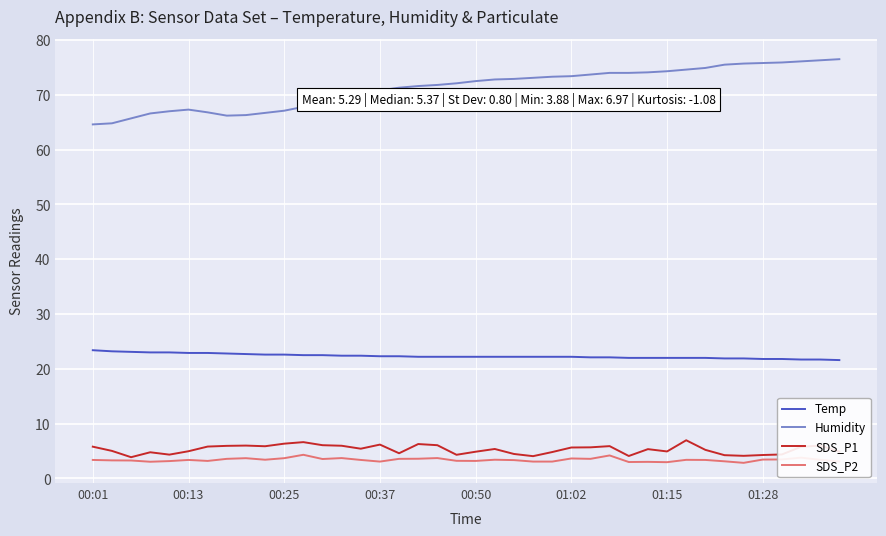

Which series has the largest total across all categories?

Humidity